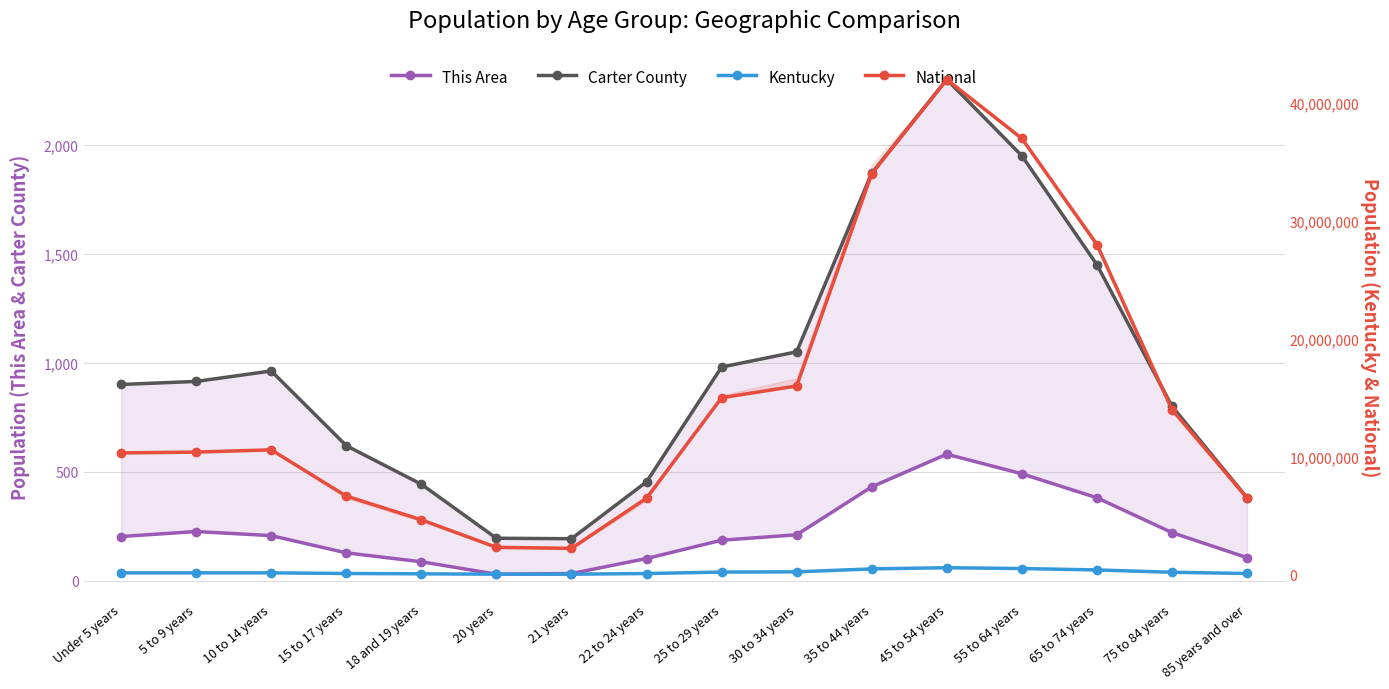

True or false: Kentucky and This Area cross at least once.

False